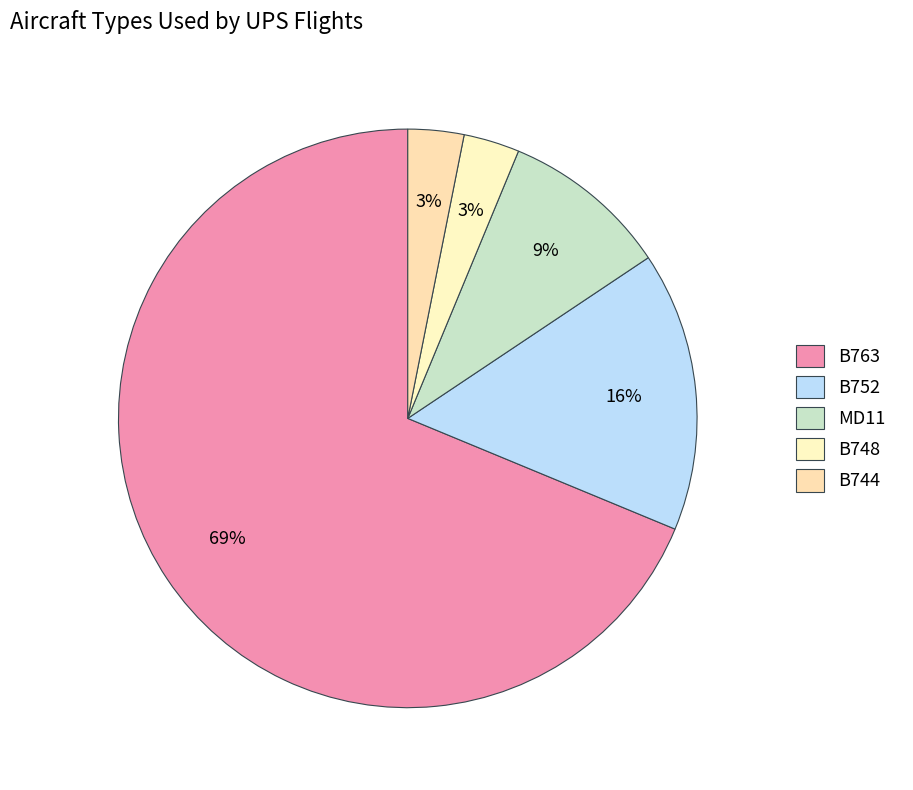

Combined, do B752 and B744 account for over 50%?

No